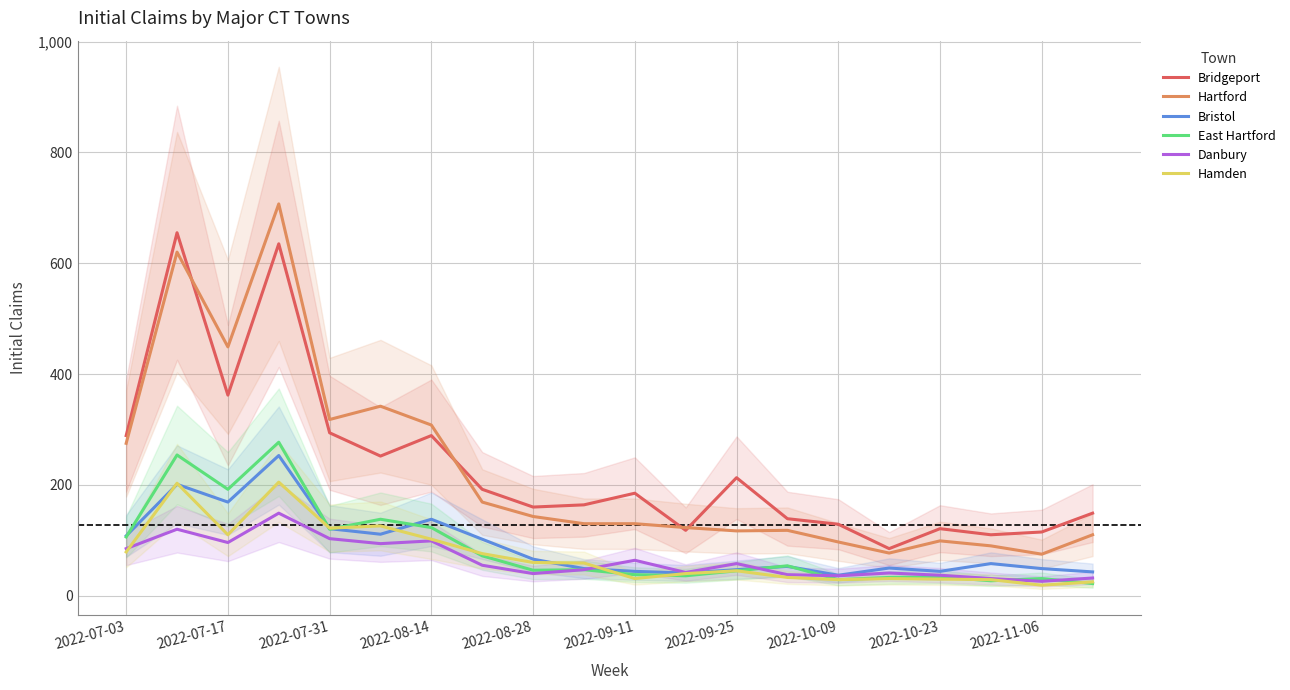

Which series has the widest spread of values?

Hartford